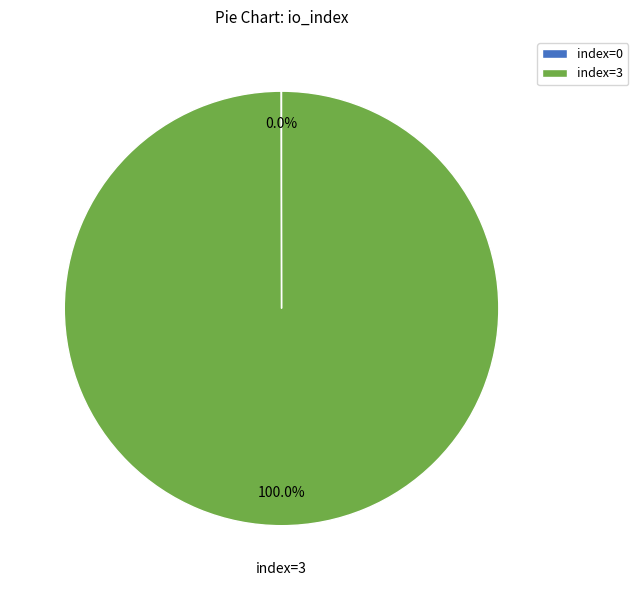

Which category has the biggest portion of the pie?

index=3